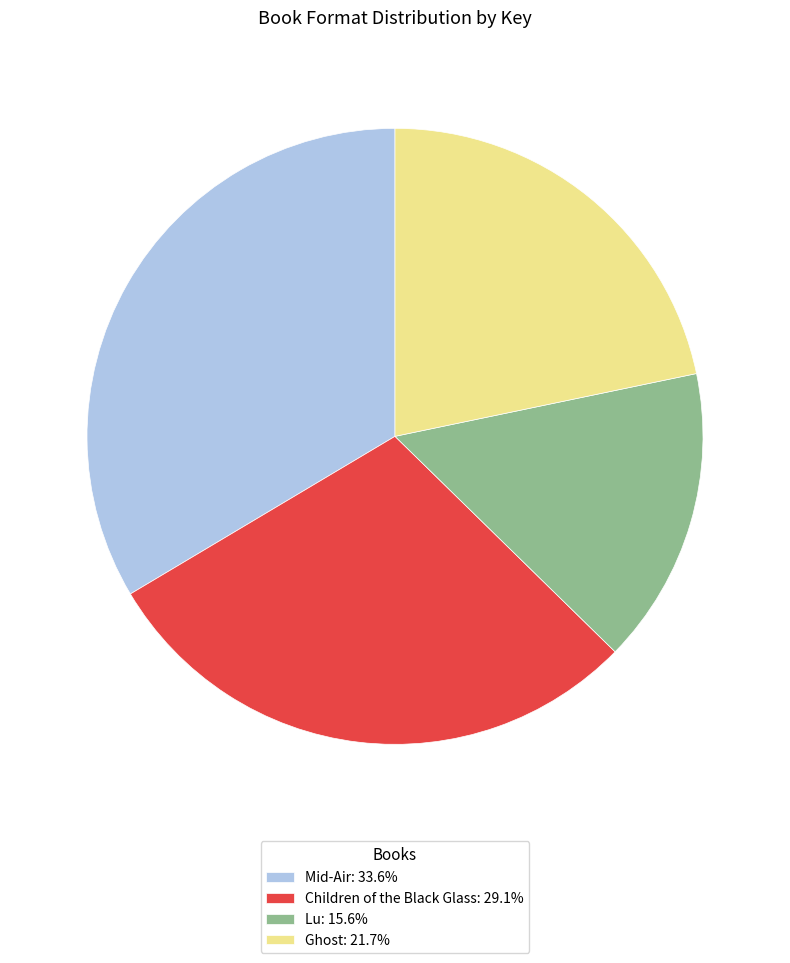

Which has a higher value, Children of the Black Glass or Lu?

Children of the Black Glass